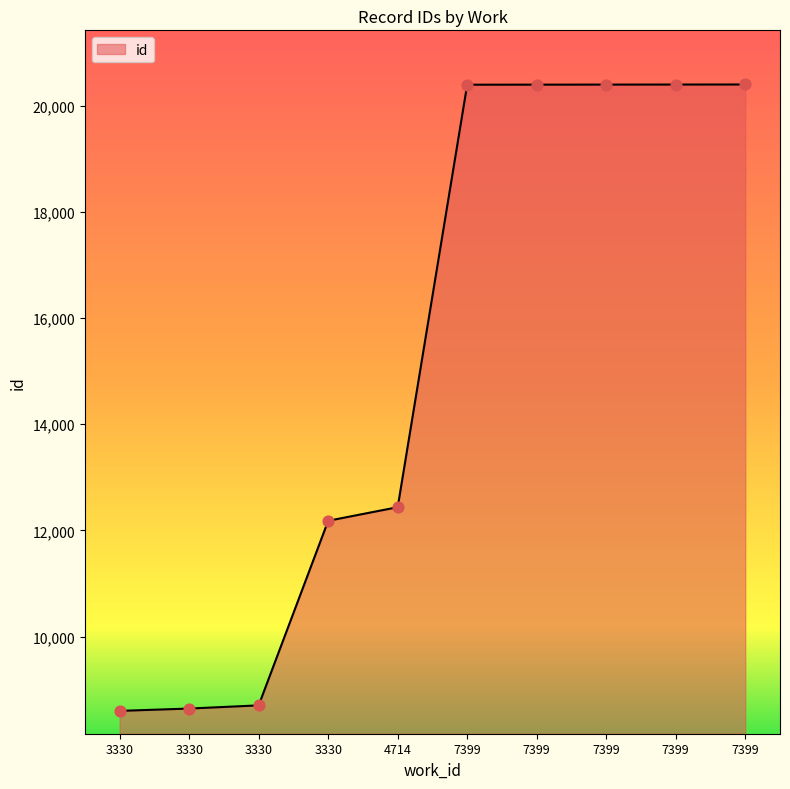

Between 4714 and 7399, which is larger?

7399